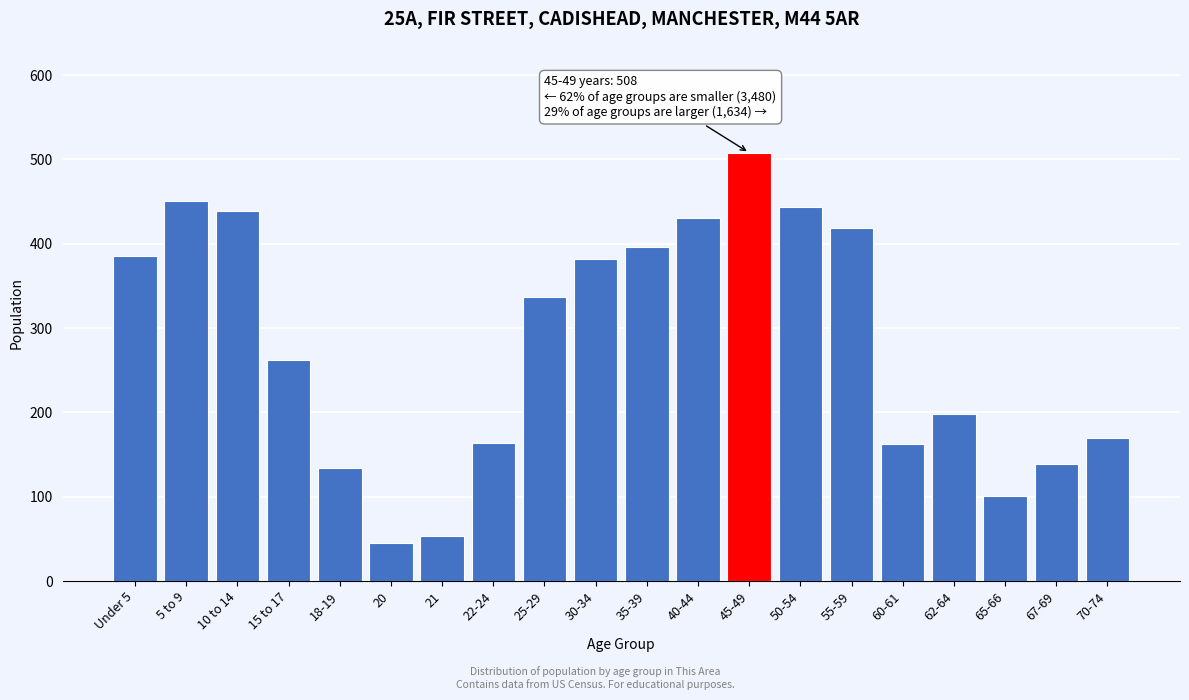

At which label is the value closest to 276?

15 to 17